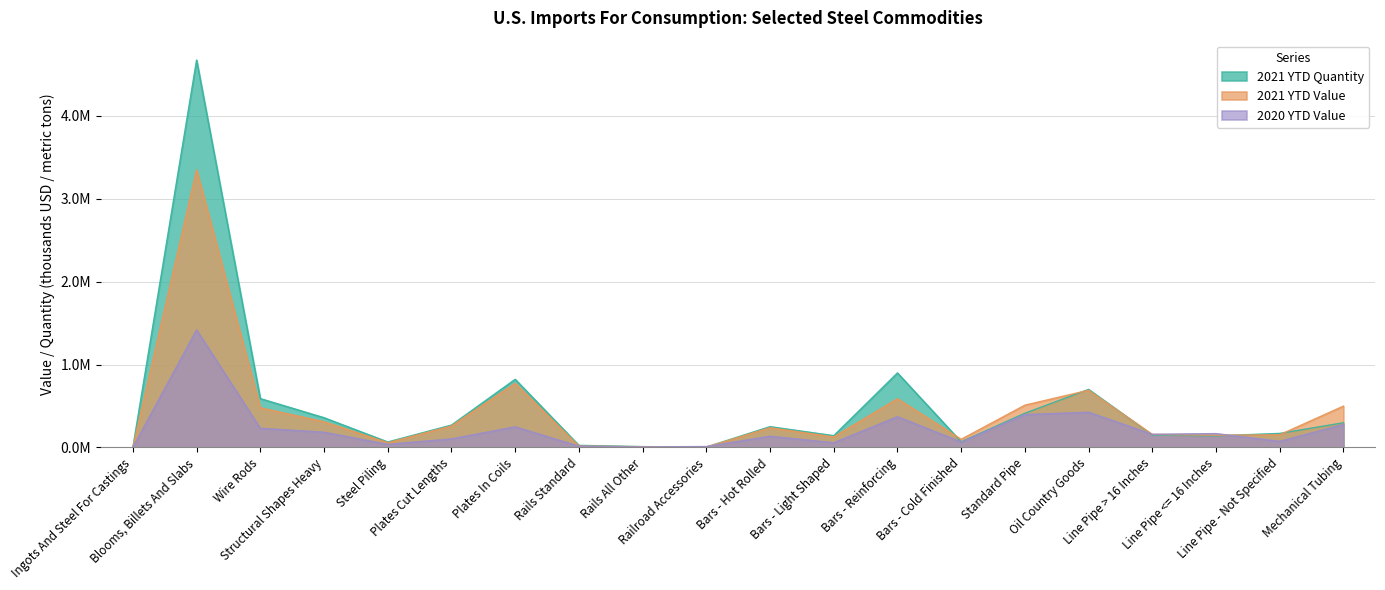

Which category has the highest value in the 2021 YTD Quantity series?

Blooms, Billets And Slabs